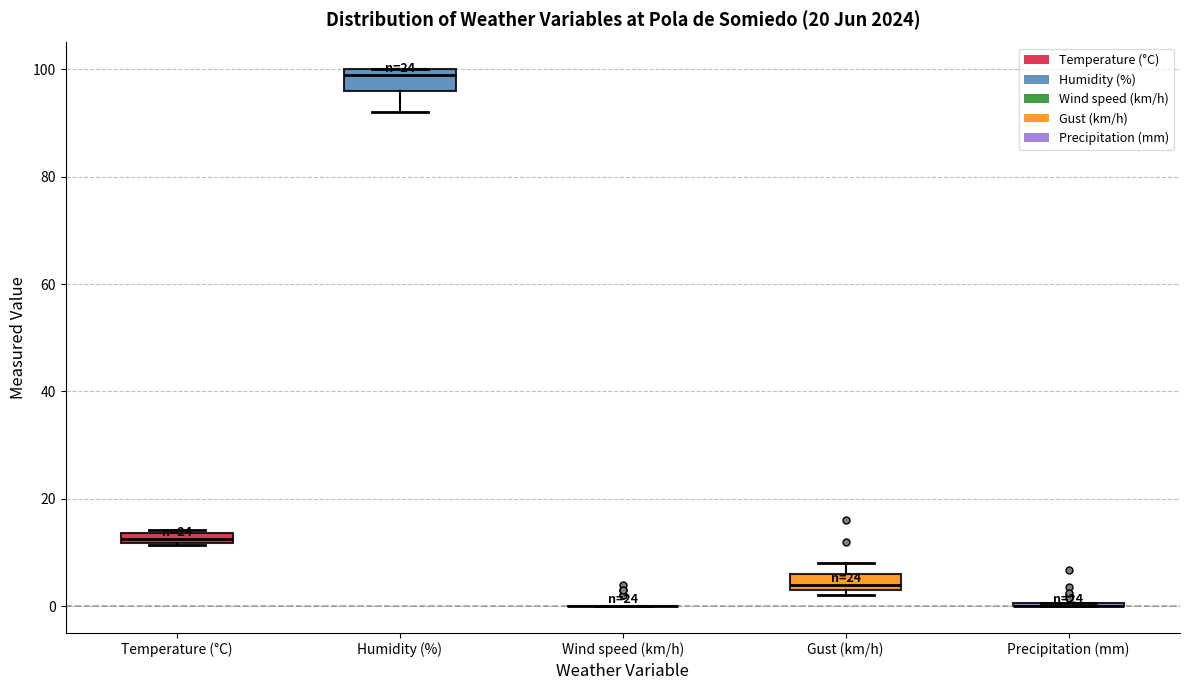

Where is the lower edge of the box for Temperature (°C) on the y-axis? The values are not printed on the chart, so give them approximately, as read against the axis.

12